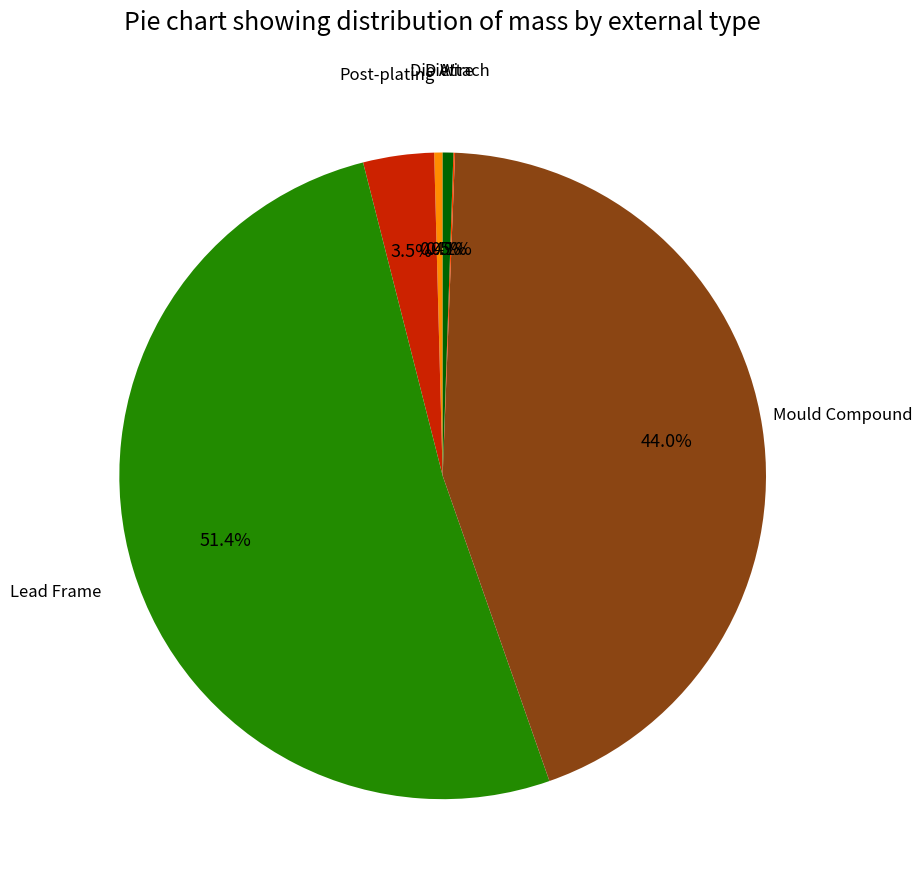

Is there any slice that represents more than half of the pie?

Yes